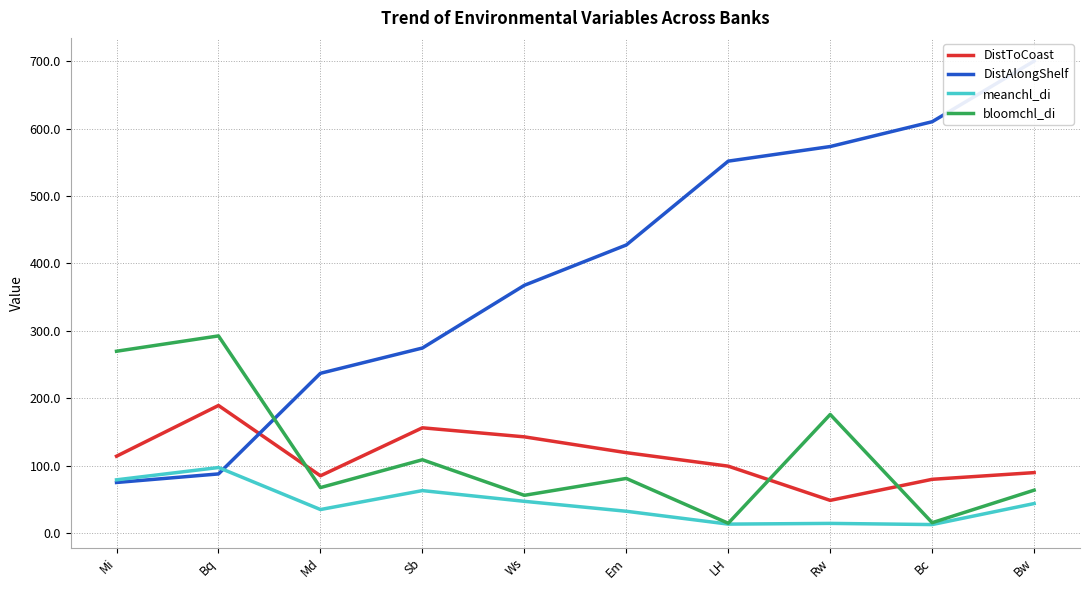

What is the value of the bloomchl_di point at the 1st from the left?

269.7